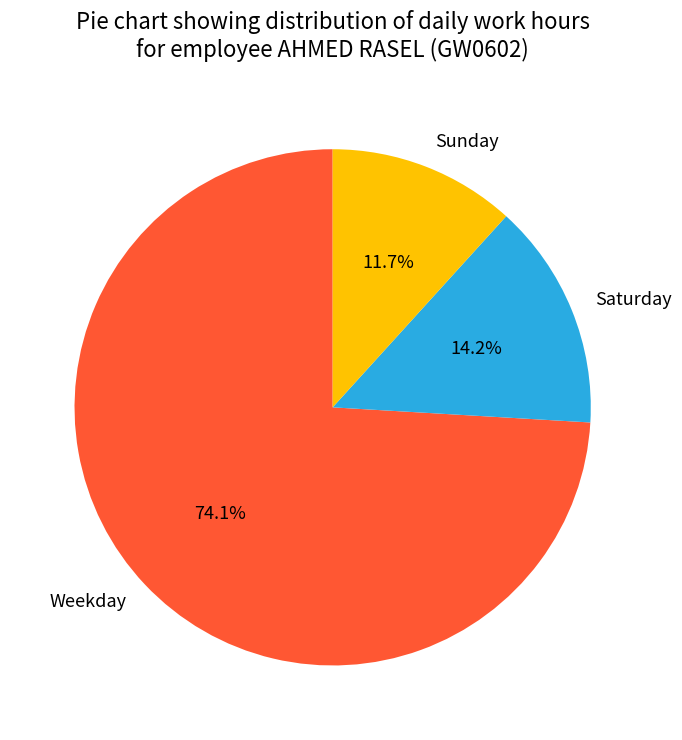

Combined, what portion of the pie is Weekday and Sunday?

85.8%